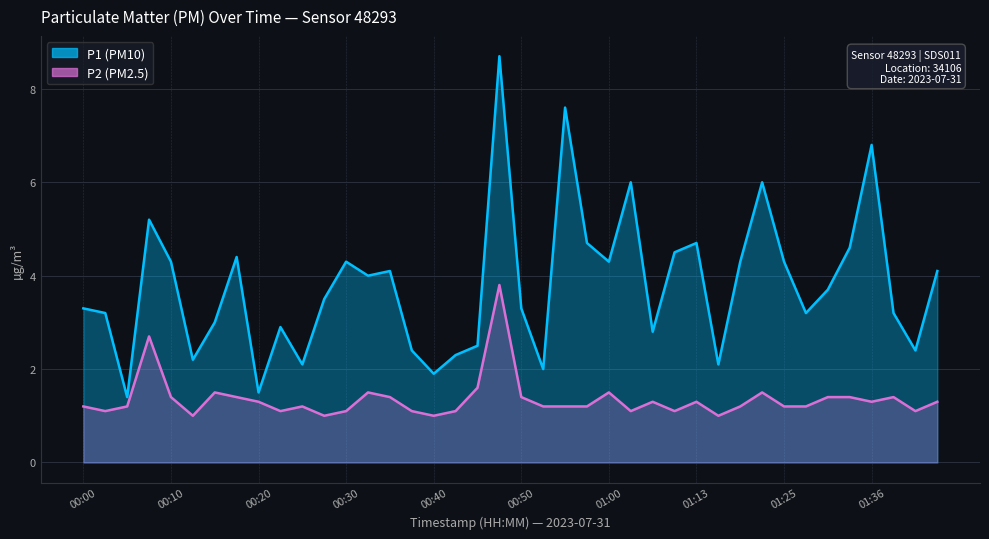

What is the greatest value displayed?

8.7